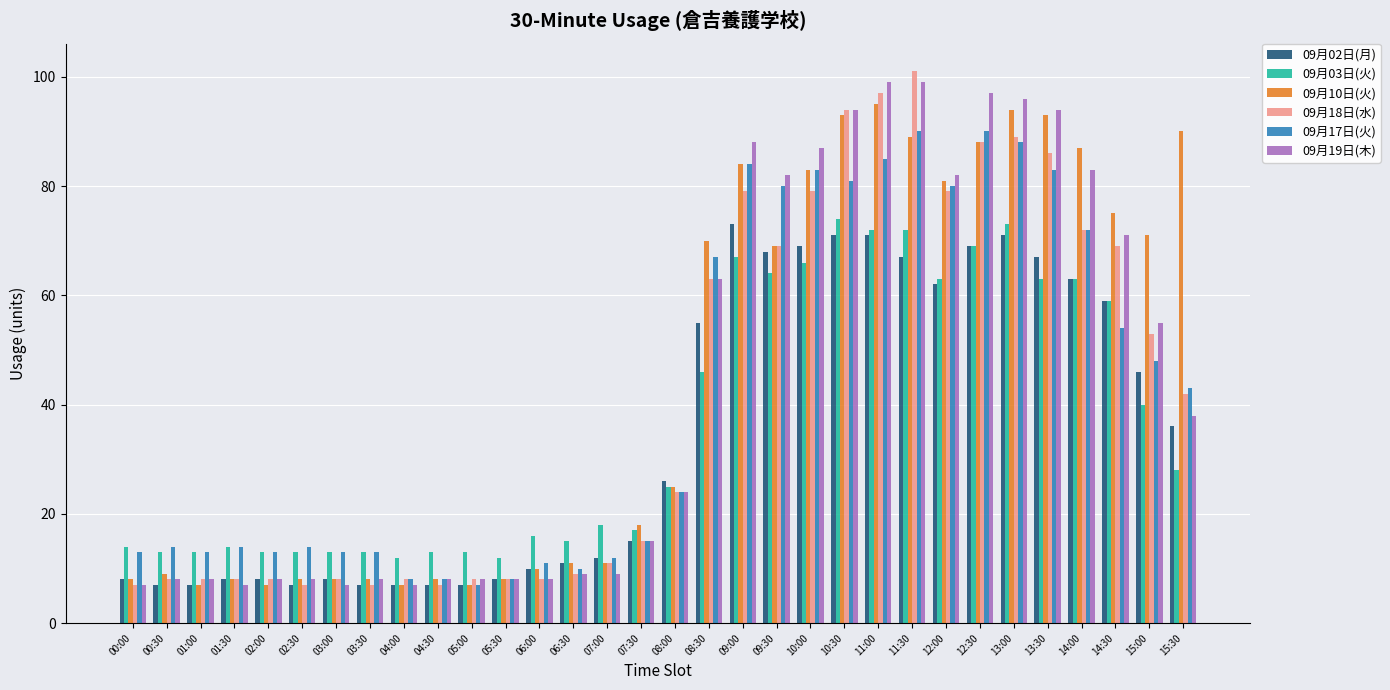

What is the total value across all series at 11:30?

518